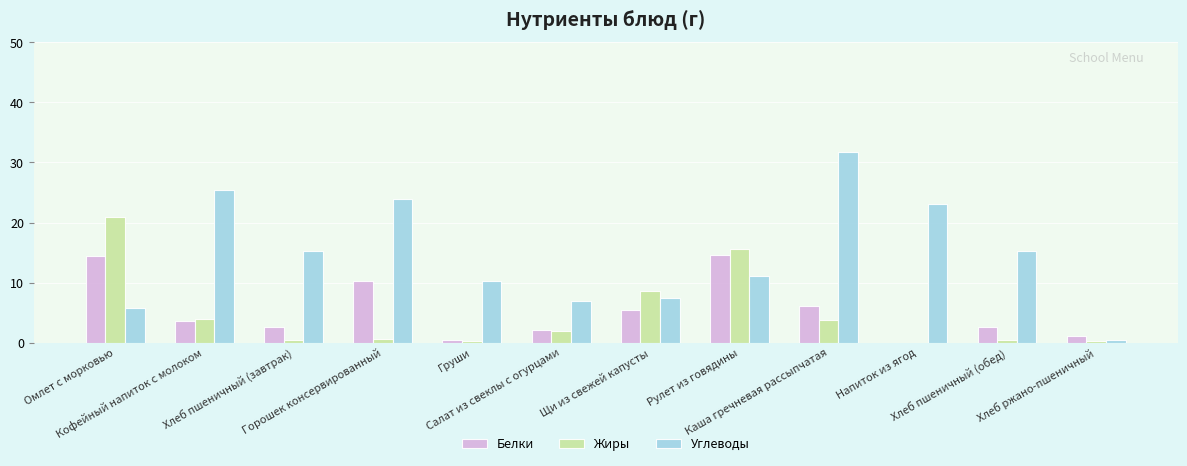

Where is Белки nearest to the value 7?

Каша гречневая рассыпчатая